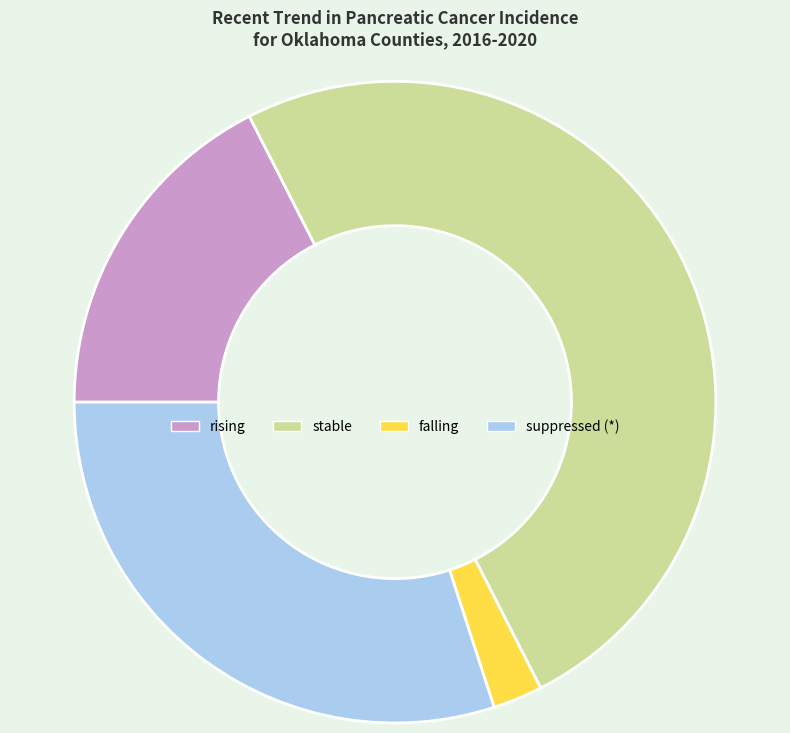

The stable slice represents 50% of the pie. True or false?

True